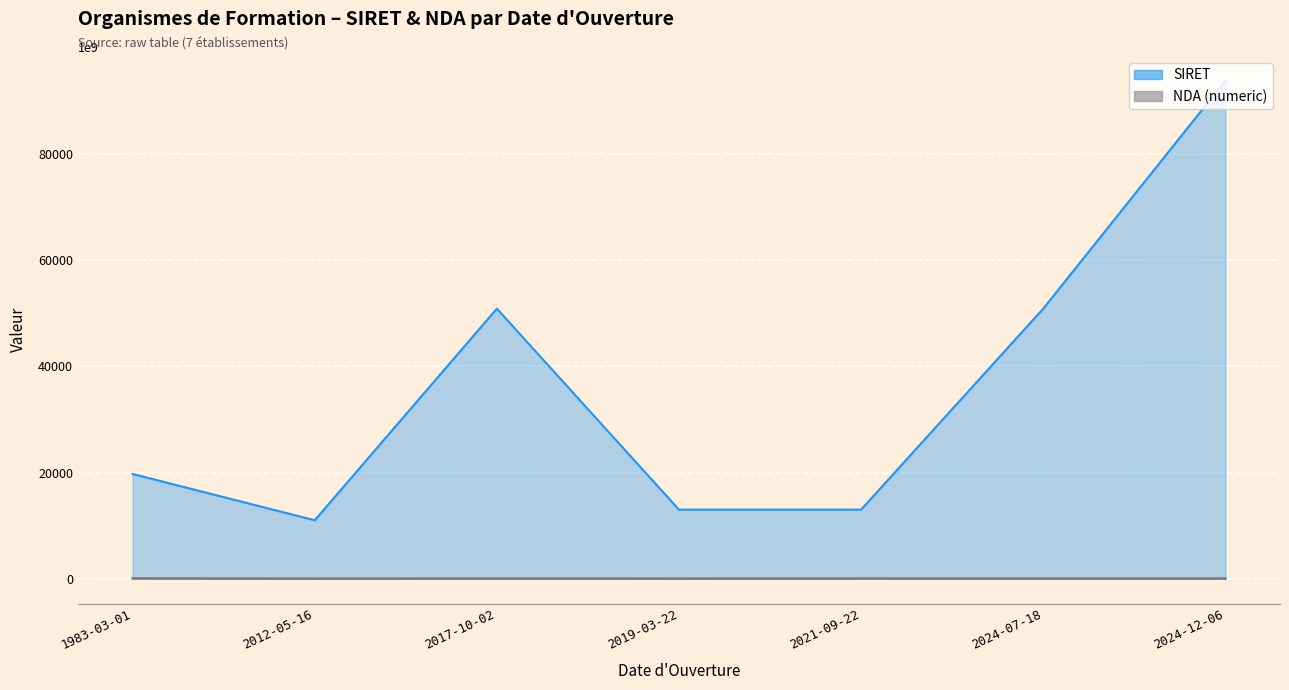

Count the NDA (numeric) values in the range 11755988575 to 32591104359.

5